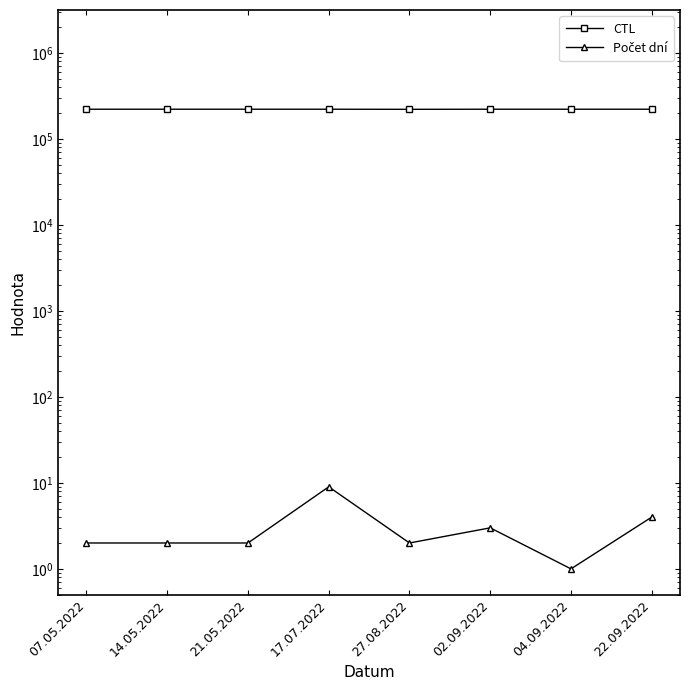

At which category does Počet dní reach its first local peak?

17.07.2022